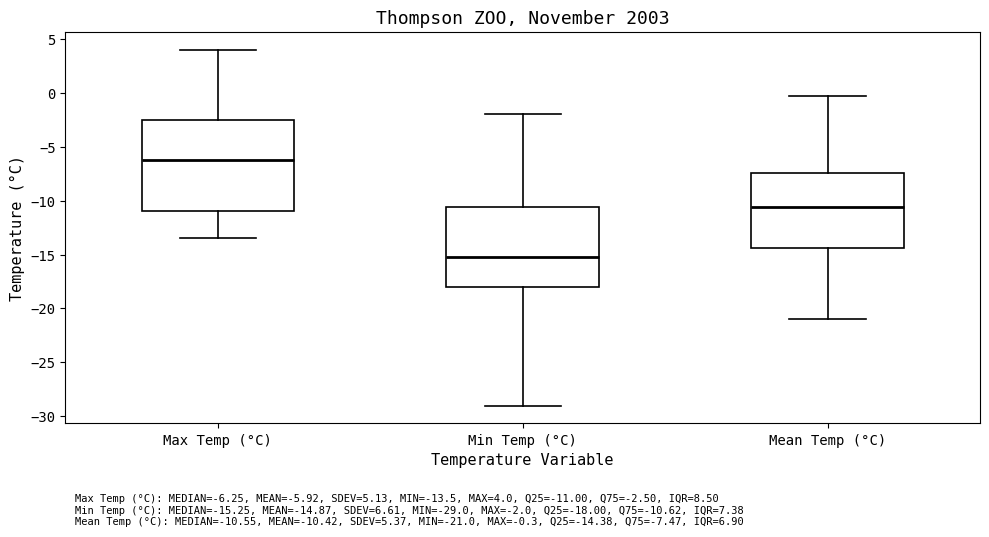

Which box is the tallest, from its lower edge to its upper edge?

Max Temp (°C)